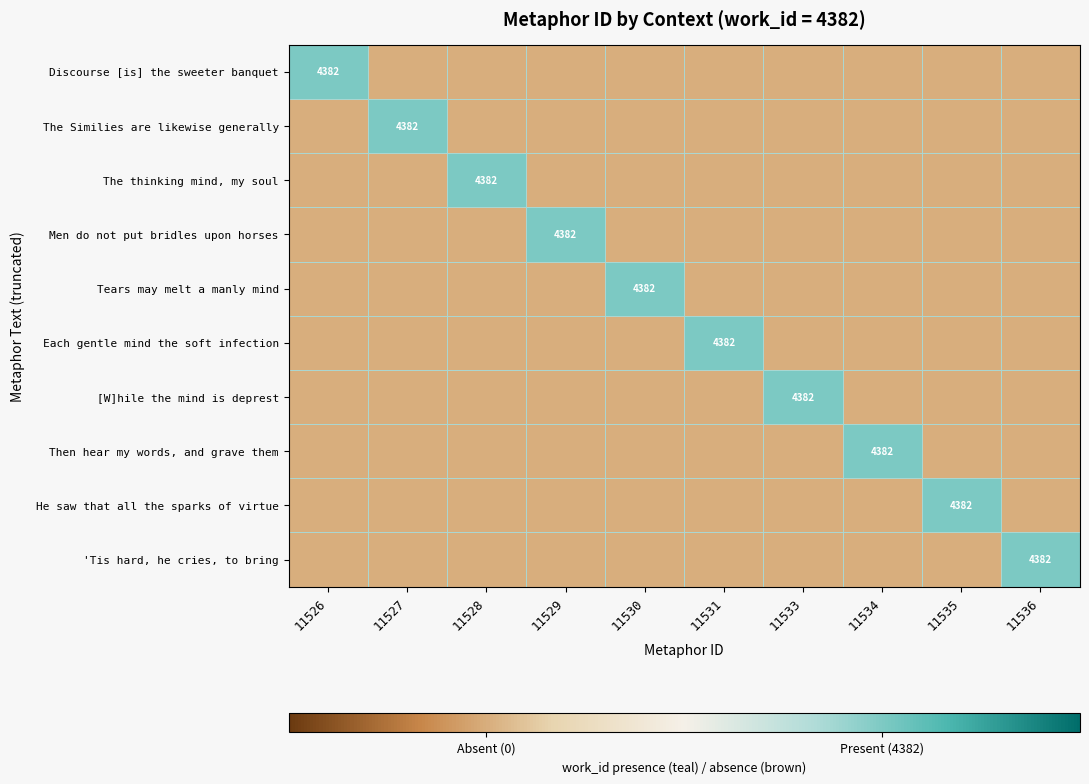

The value of The Similies are likewise generally at 11527 is 3022.2. True or false?

False